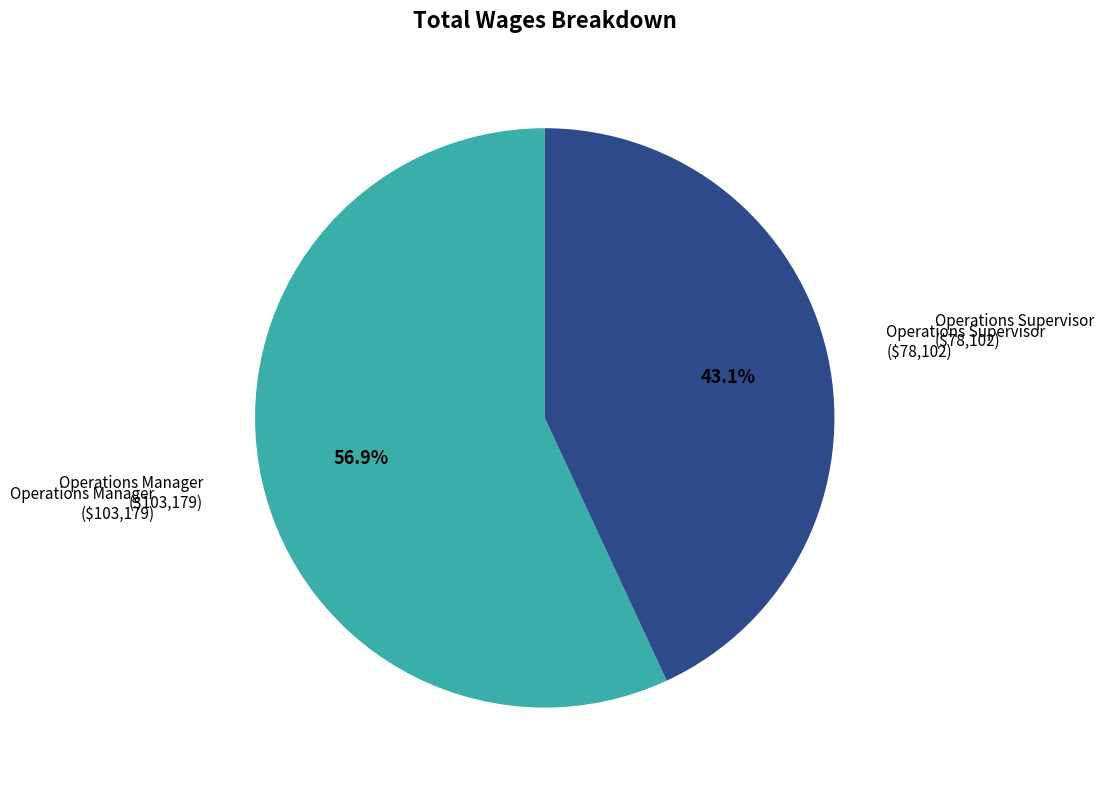

Does any single category account for the majority?

Yes